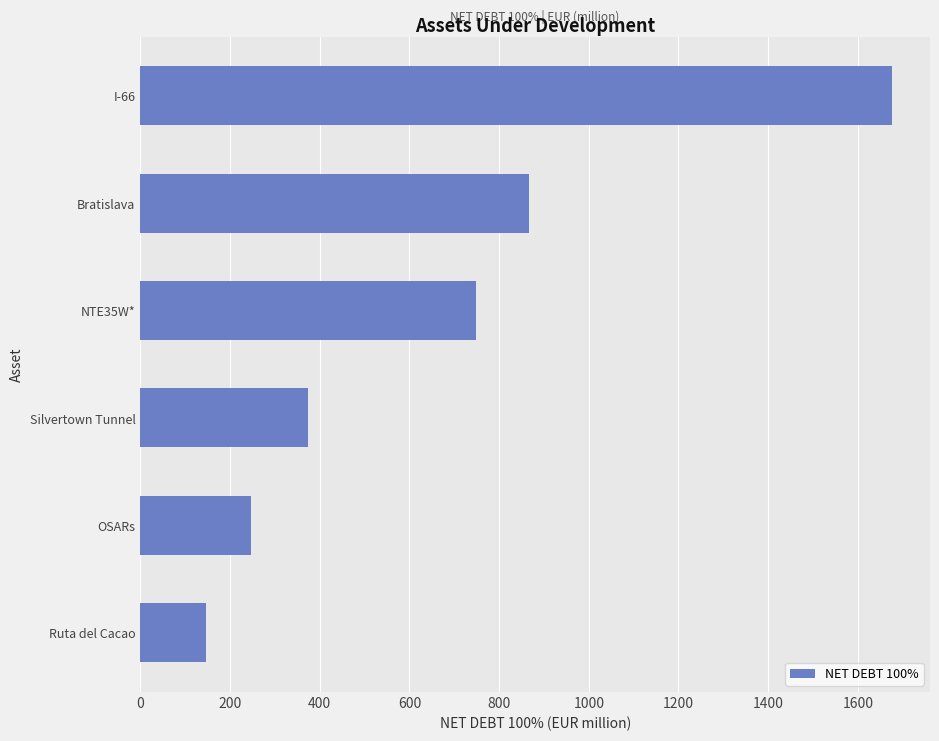

What is the change in value from Ruta del Cacao to Bratislava?

+719